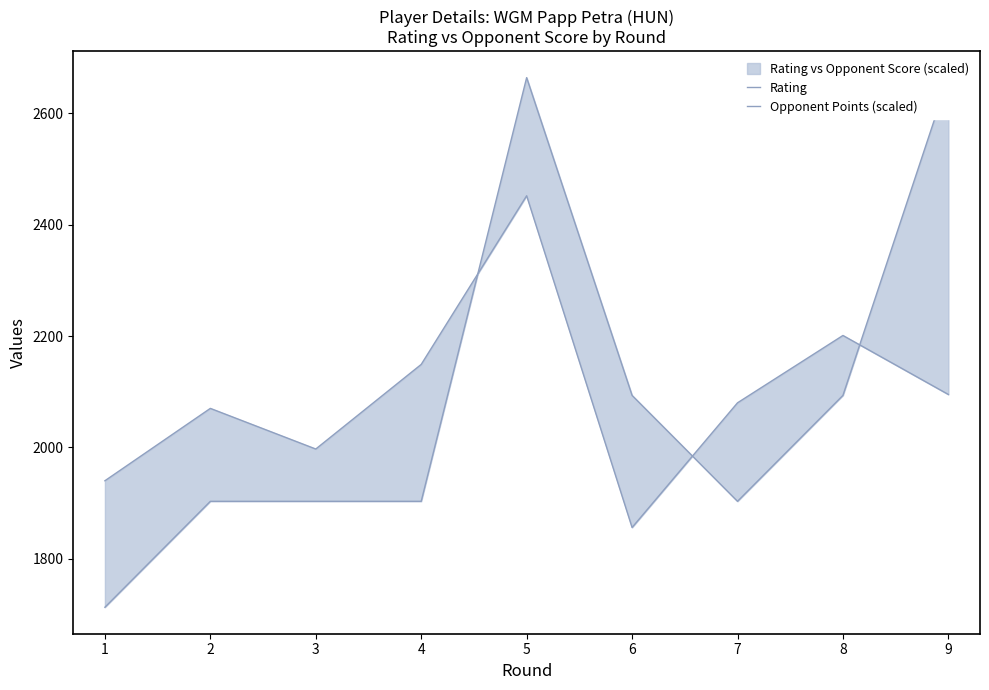

What is the average value of the Rating series?

2093.3